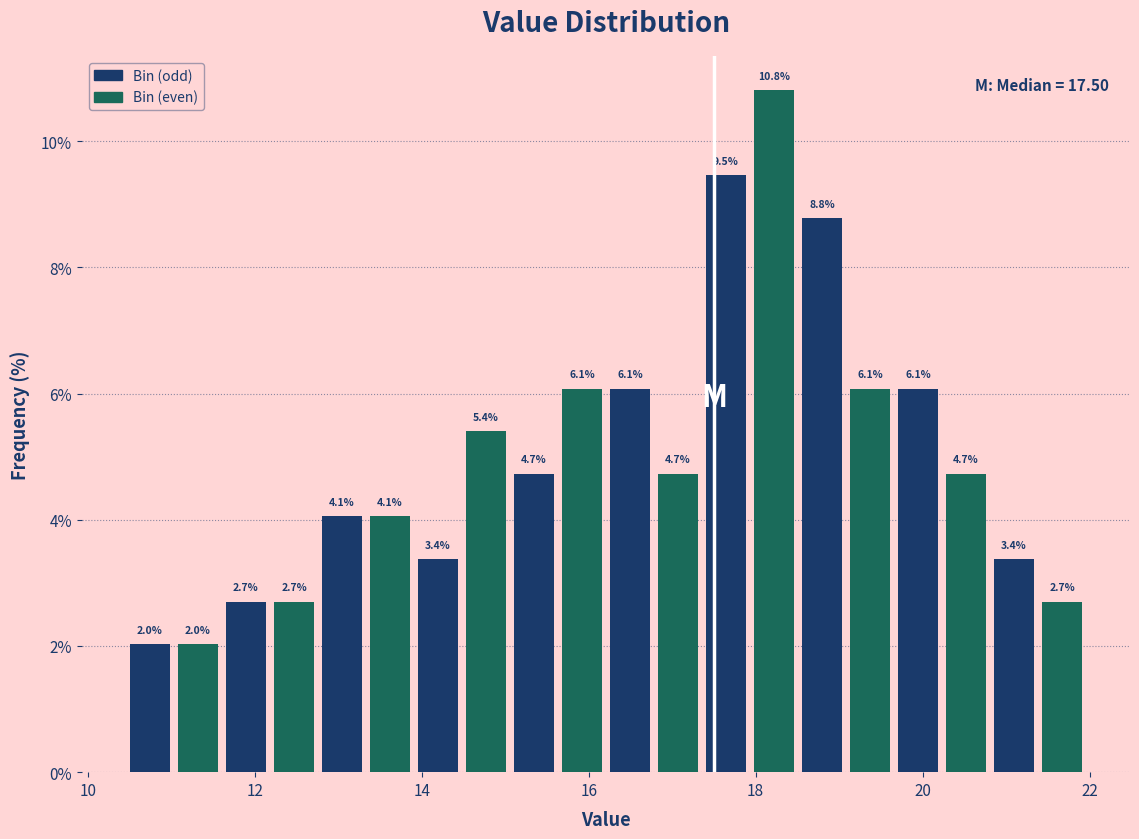

Read against the x-axis, roughly where is the centre of the tallest bar?

18.2